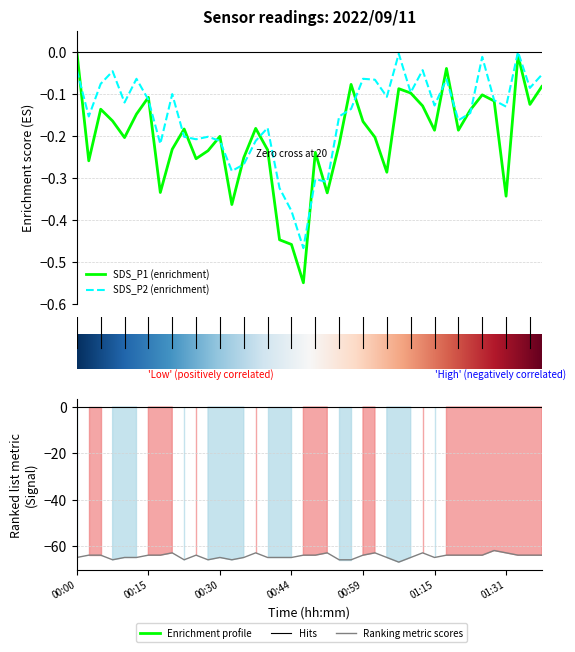

Rank the series by their maximum value, from lowest to highest.

Signal, SDS_P1, SDS_P2